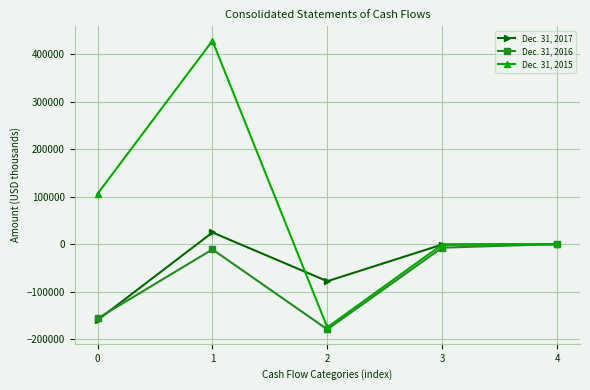

What value does the Dec. 31, 2016 series have at 4?

363